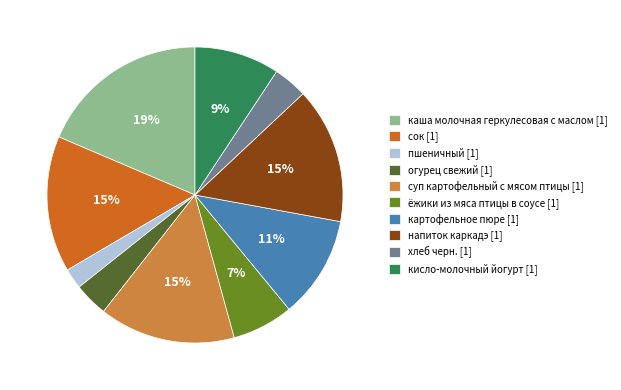

True or false: картофельное пюре accounts for 11% of the total.

True